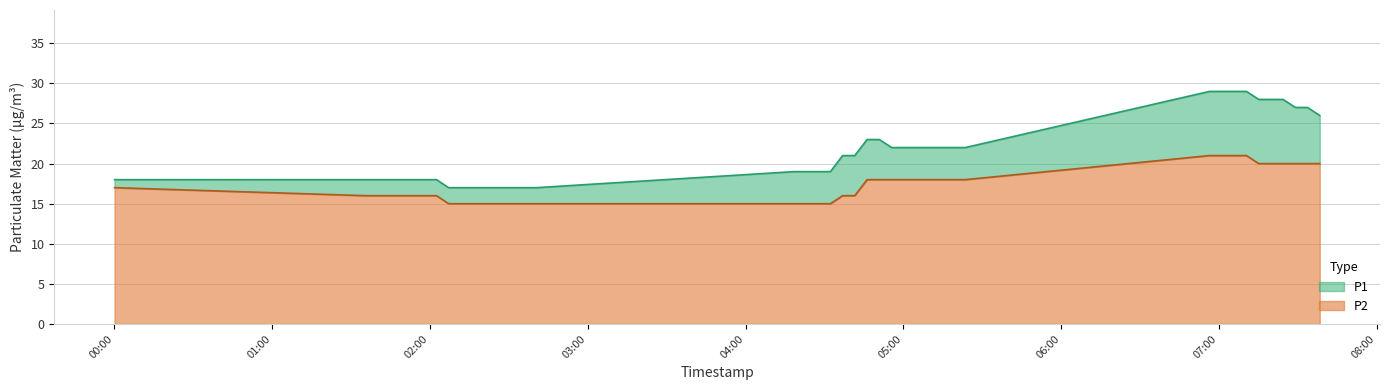

True or false: P2 and P1 cross at least once.

False